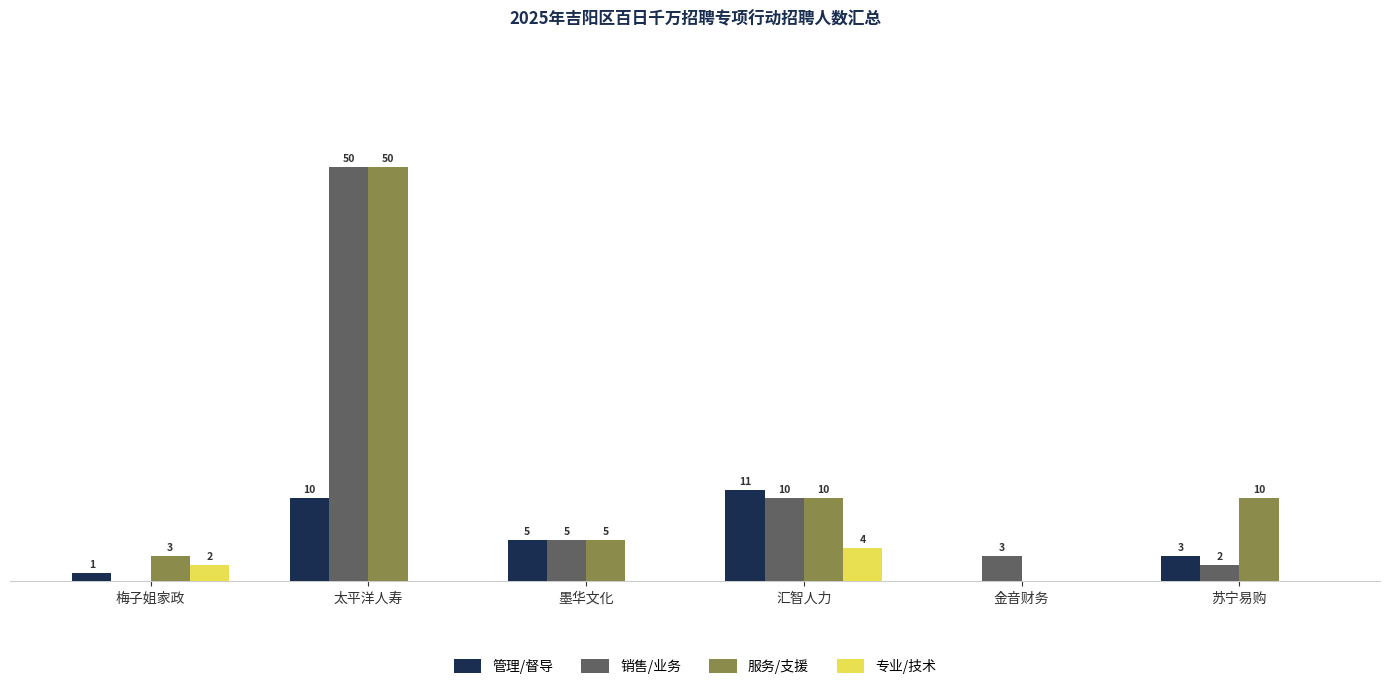

Which category has the highest value across all series?

太平洋人寿